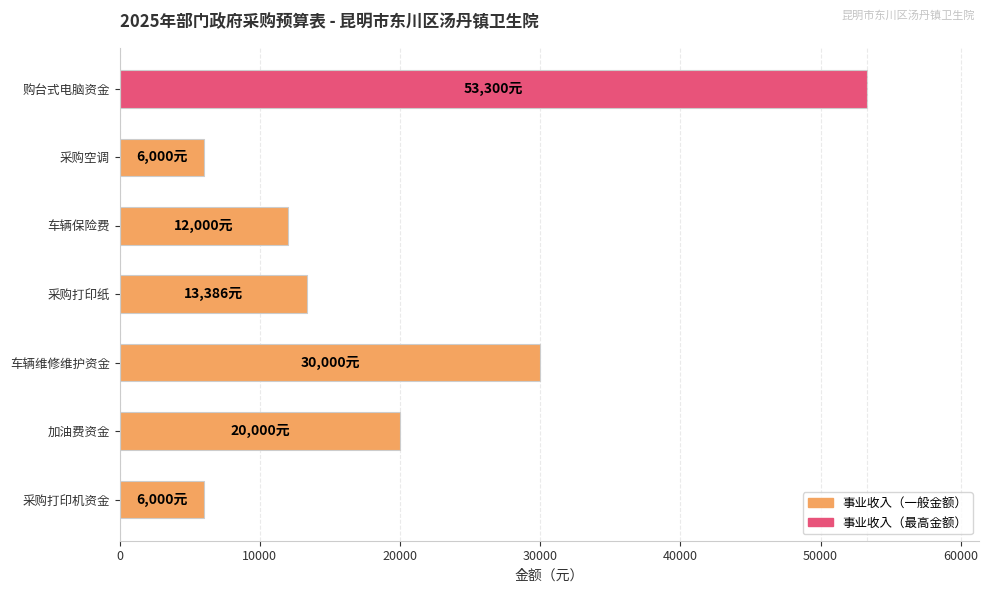

Where is the data nearest to the value 29650?

车辆维修维护资金